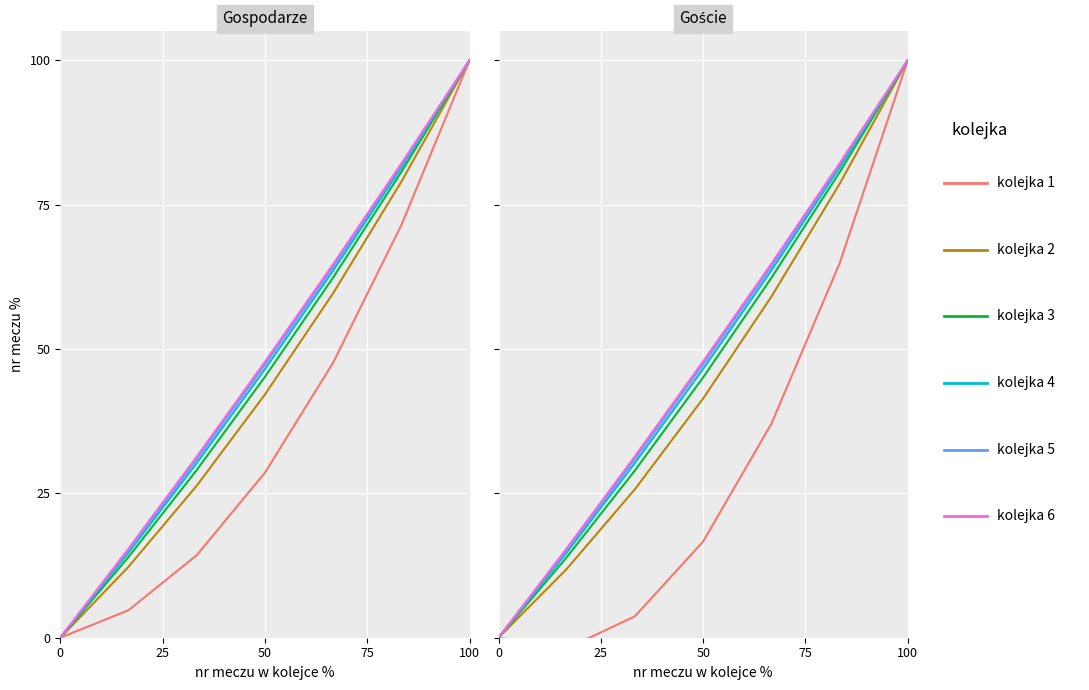

What is the difference between the kolejka 1 values at 6 and 50?

96.3